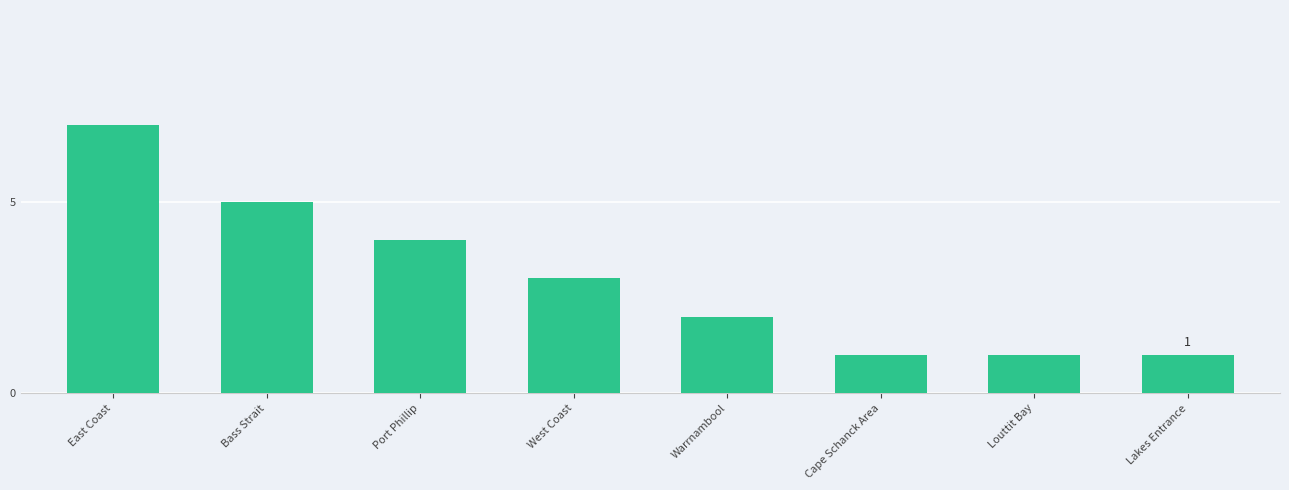

Which category has the highest value across all series?

East Coast